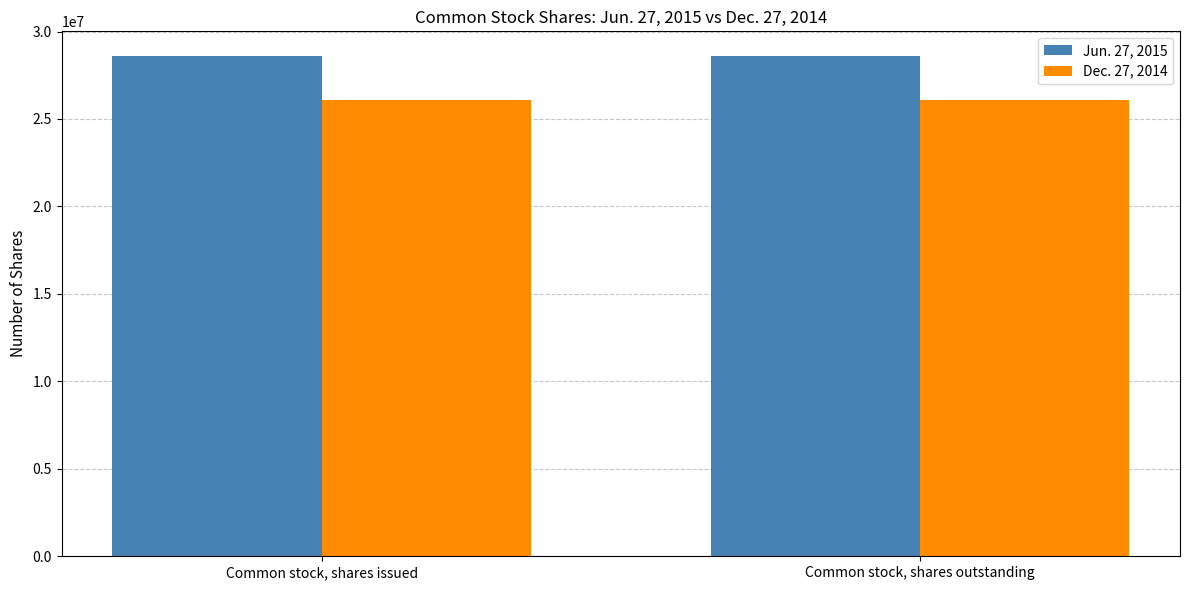

What are all the series names shown in the legend?

Jun. 27, 2015, Dec. 27, 2014